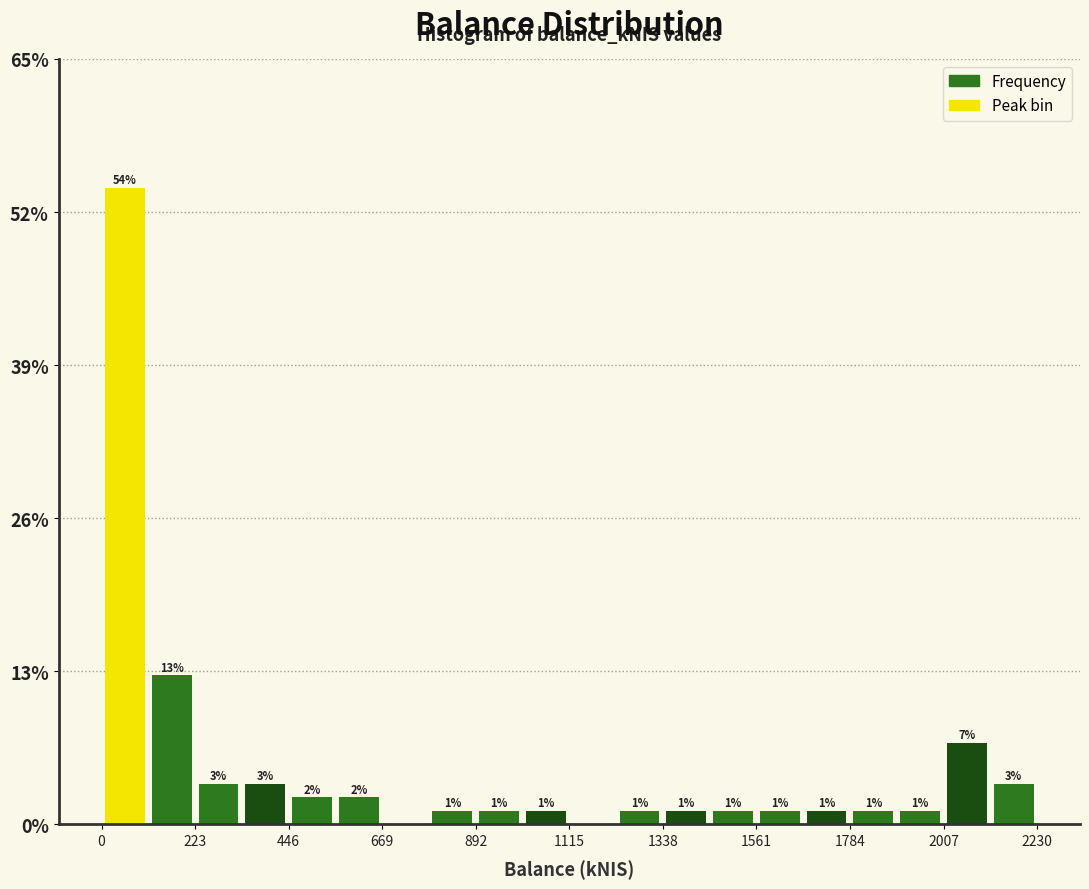

Read against the x-axis, roughly where is the centre of the tallest bar?

50